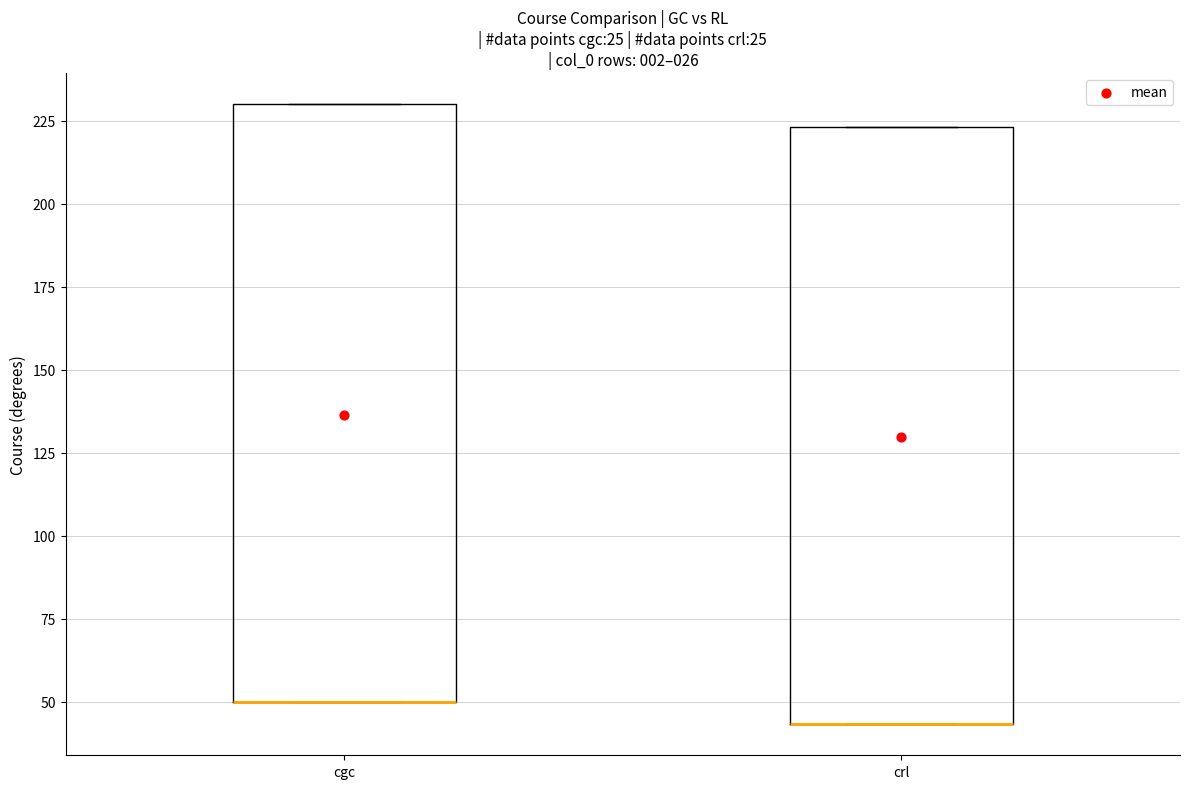

Reading left to right, transcribe this box plot: for each box, give where its median line is, the range the box spans, and where its two whiskers end, as read against the y-axis. The values are not printed on the chart, so give them approximately, as read against the axis.

cgc: median 50 (drawn on the box's lower edge), box 50 to 230, whiskers 50 to 230
crl: median 45 (drawn on the box's lower edge), box 45 to 225, whiskers 45 to 225